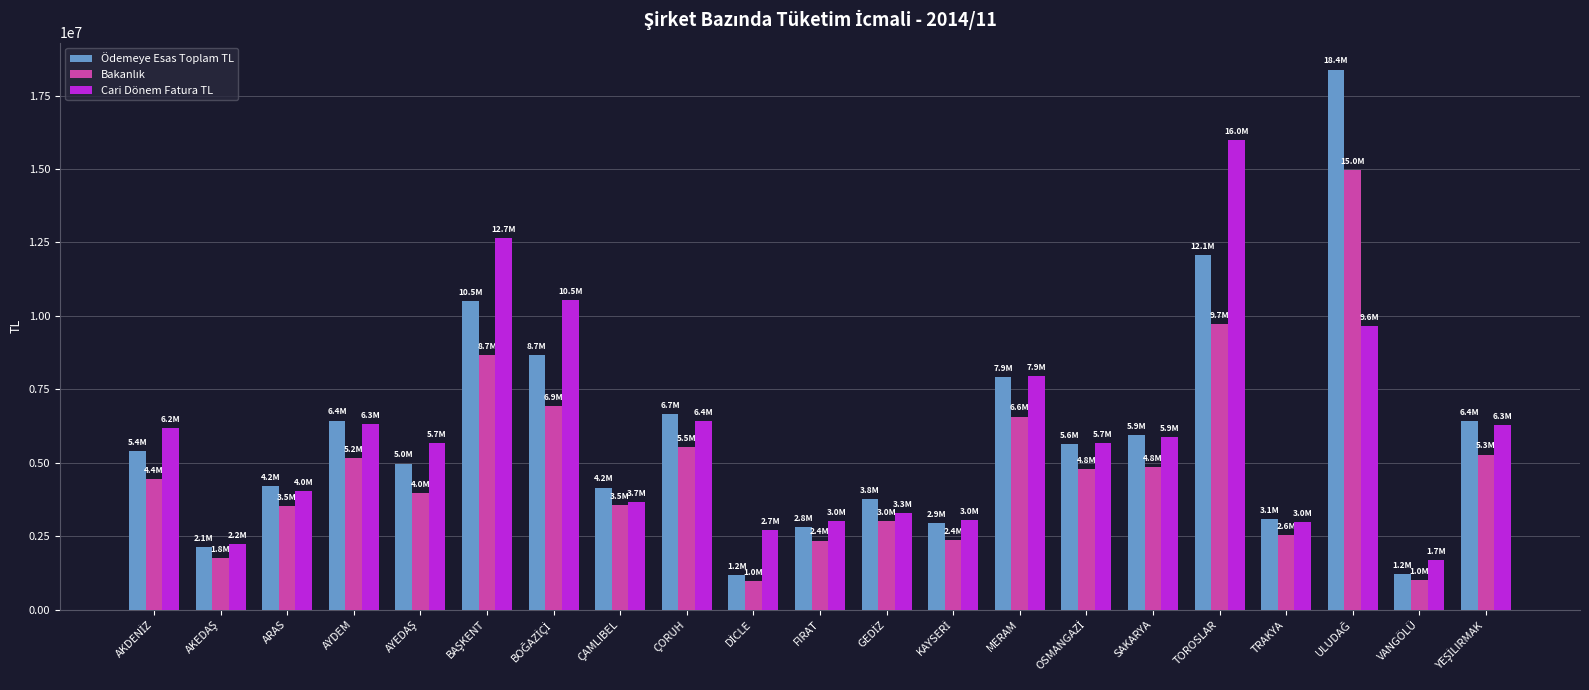

How many values in the Cari Dönem Fatura TL series exceed 5670003?

11